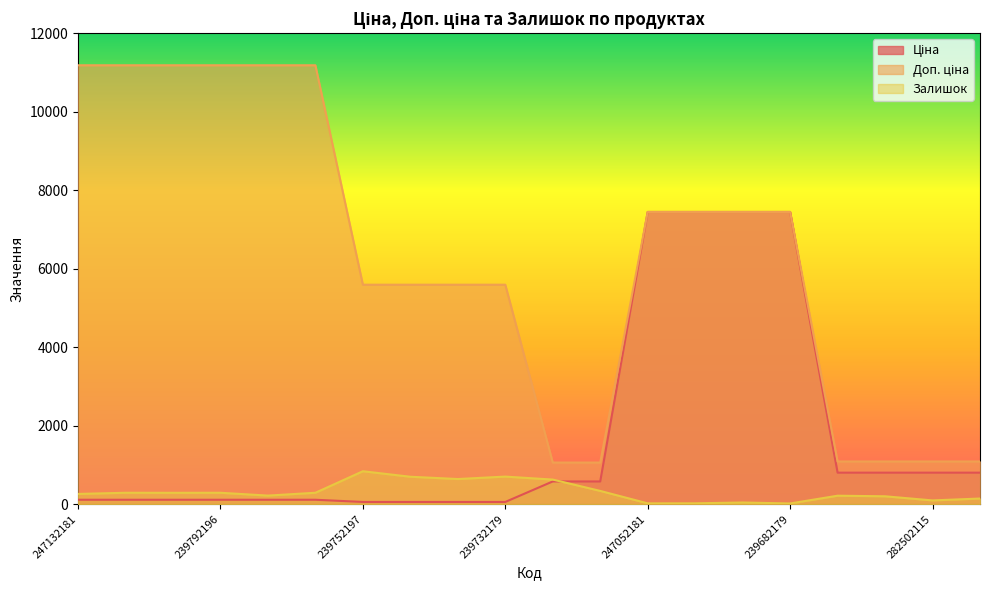

What is the total value across all series at 282502110?

2089.1